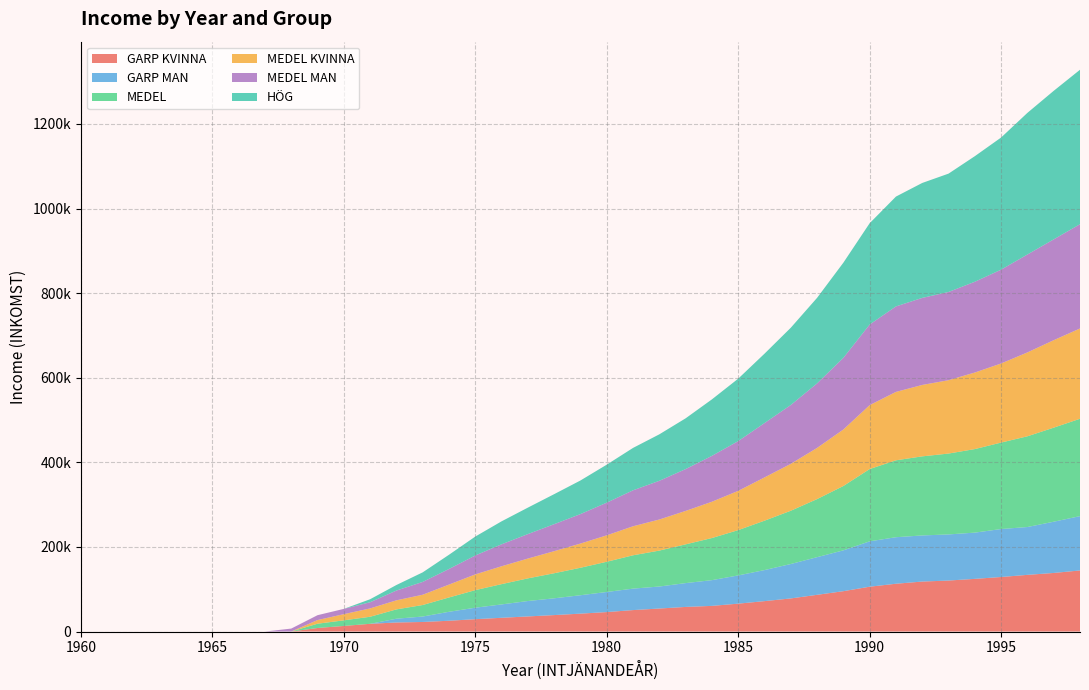

Reading left to right, what are all the values shown in this chart?

GARP KVINNA: 0.0	0.0	0.0	0.0	0.0	0.0	0.0	0.0	0.0	8387.1	13225.8	18279.6	21400.0	22600.0	25500.0	29200.0	32500.0	35700.0	38900.0	42300.0	46000.0	50700.0	54400.0	58172.0	60645.2	65914.0	71875.3	78279.6	86800.0	95400.0	106000.0	113000.0	118172.0	120537.6	124516.1	128924.7	134000.0	138494.6	144408.6
GARP MAN: 0.0	0.0	0.0	0.0	0.0	0.0	0.0	0.0	0.0	0.0	0.0	0.0	8924.7	12903.2	21182.8	27150.5	31612.9	36451.6	39677.4	43548.4	47526.9	50752.7	52043.0	56344.1	60860.2	66774.2	73440.9	81397.8	89032.3	96559.1	107311.8	110003.8	109032.3	109069.9	109354.8	113440.9	113118.3	121169.9	128447.3
MEDEL: 0.0	0.0	0.0	0.0	0.0	0.0	0.0	0.0	0.0	10107.5	13225.8	16666.7	22043.0	27204.3	33871.0	41505.4	47957.0	53548.4	59247.3	64946.2	71426.9	78817.2	84946.2	91612.9	99569.9	107096.8	116774.2	125914.0	137311.8	152150.5	170860.2	181828.0	186989.2	191182.8	197526.9	204408.6	214516.1	222365.6	230215.1
MEDEL KVINNA: 0.0	0.0	0.0	0.0	0.0	0.0	0.0	0.0	0.0	8602.2	14623.7	19700.0	21400.0	24301.1	30430.1	37204.3	42258.1	46829.0	52149.5	57204.3	62474.7	68602.2	73471.5	79032.3	85783.9	92795.7	102258.1	110860.2	120967.7	133548.4	151075.3	161720.4	168817.2	173440.9	180967.7	186989.2	198279.6	206800.0	213440.9
MEDEL MAN: 0.0	0.0	0.0	0.0	0.0	0.0	0.0	0.0	6989.2	11559.1	12473.1	14623.7	23118.3	30322.6	36881.7	44731.2	51935.5	57849.5	63871.0	69677.4	77311.8	85053.8	91505.4	98924.7	108494.6	117634.4	128494.6	139139.8	152580.6	169462.4	190645.2	202150.5	205806.5	208602.2	214623.7	221828.0	231500.0	238366.7	246559.1
HÖG: 0.0	0.0	0.0	0.0	0.0	0.0	0.0	0.0	0.0	0.0	0.0	7096.8	13118.3	22600.0	33655.9	44731.2	54301.1	62580.6	70967.7	79462.4	89784.9	100215.1	109892.5	120000.0	133548.4	147634.4	164086.0	182688.2	202258.1	225000.0	239516.1	259677.4	271774.2	279800.0	296900.0	312450.0	334900.0	351200.0	365150.0